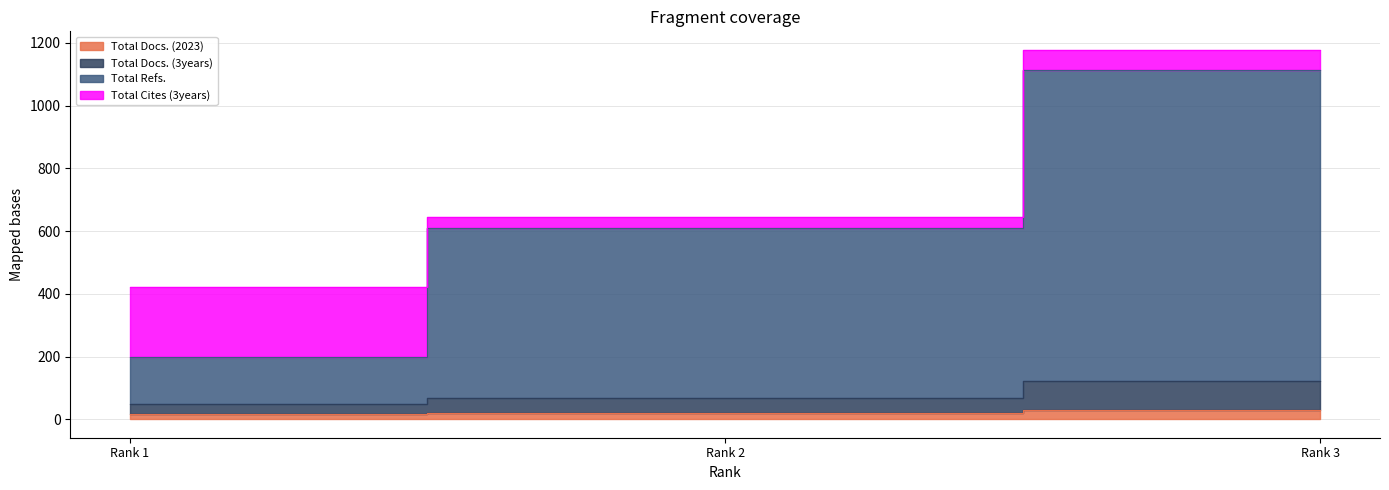

At how many categories does at least one series exceed 902?

1